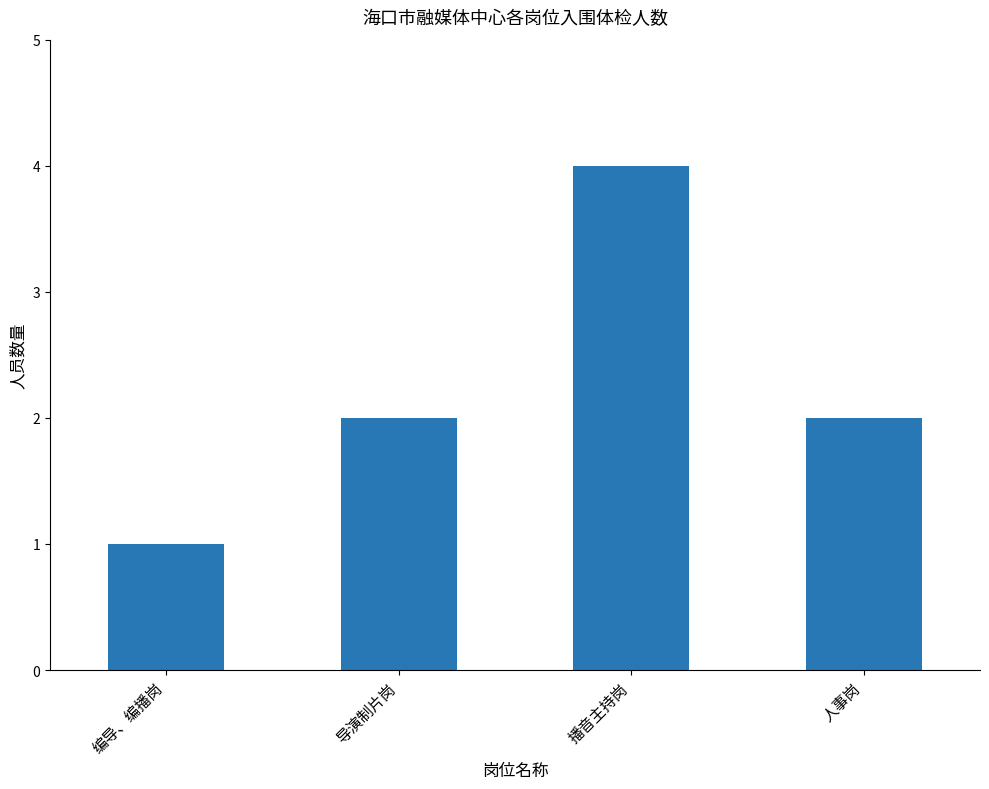

What is the ratio of the value at 人事岗 to the value at 导演制片岗?

1.0